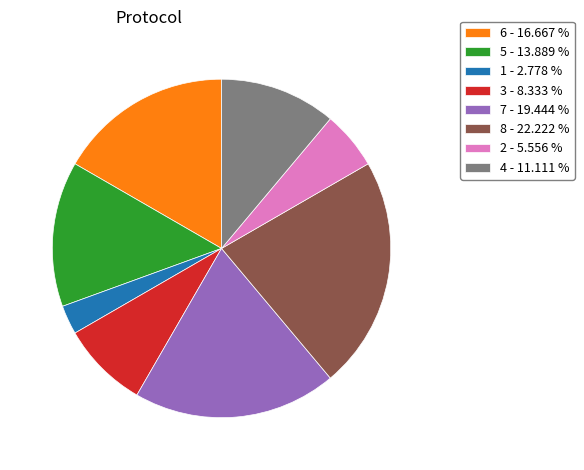

What is the ratio of the value at 8 - 22.222 % to the value at 7 - 19.444 %?

1.1